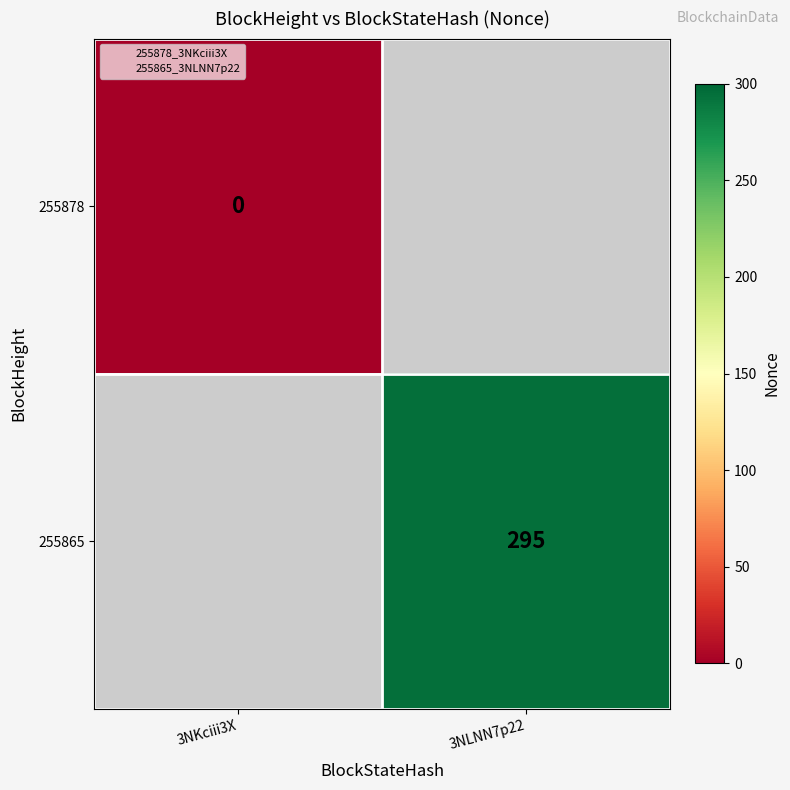

The value of 255865 at 3NLNN7p22 is 184.3. True or false?

False